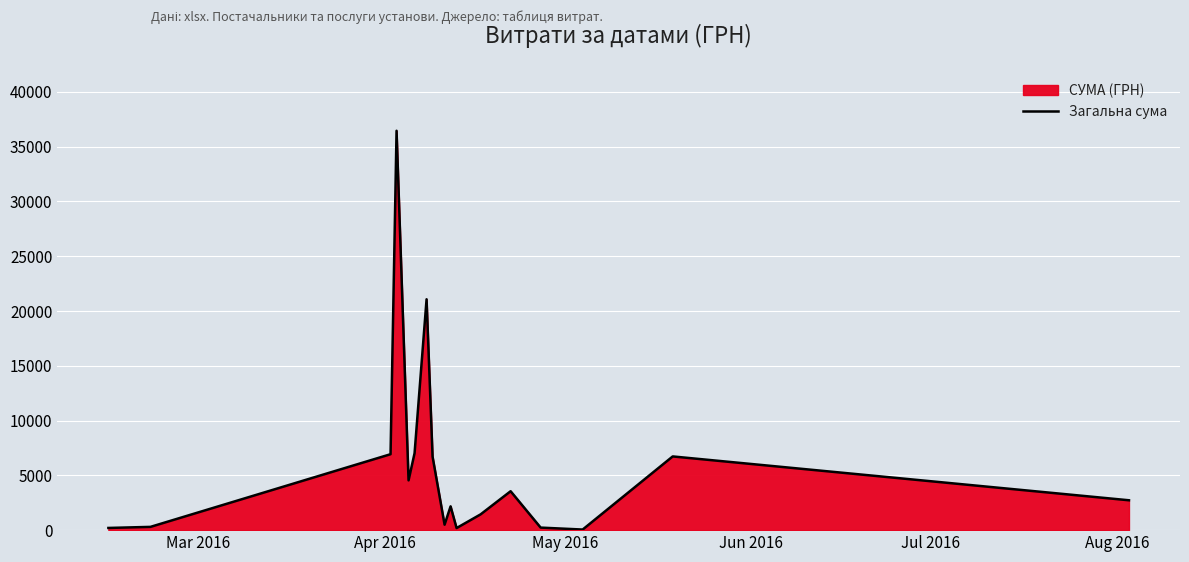

How many categories are shown in the chart?

17